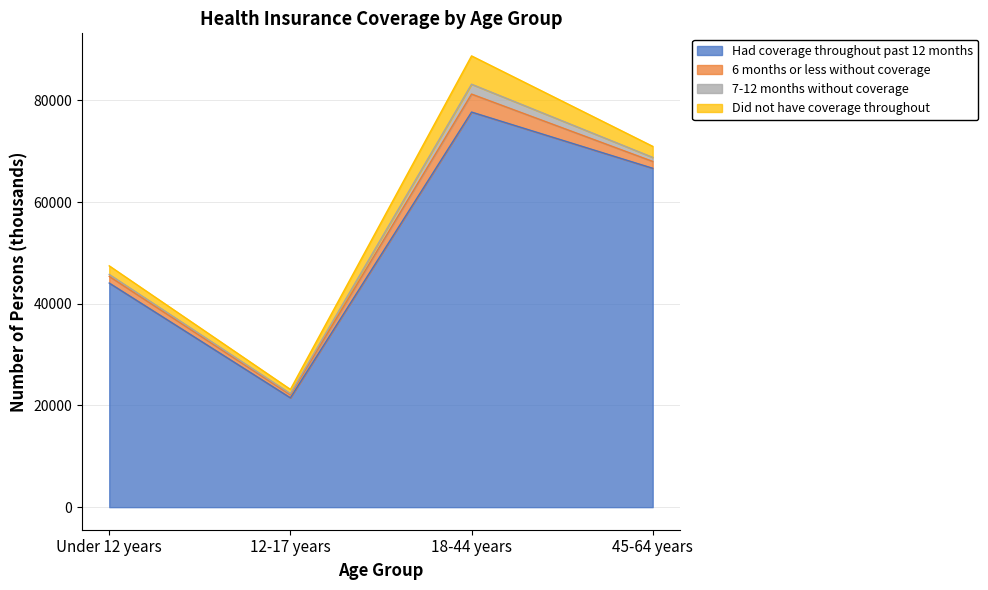

Which series changed the most between Under 12 years and 45-64 years?

Had coverage throughout past 12 months